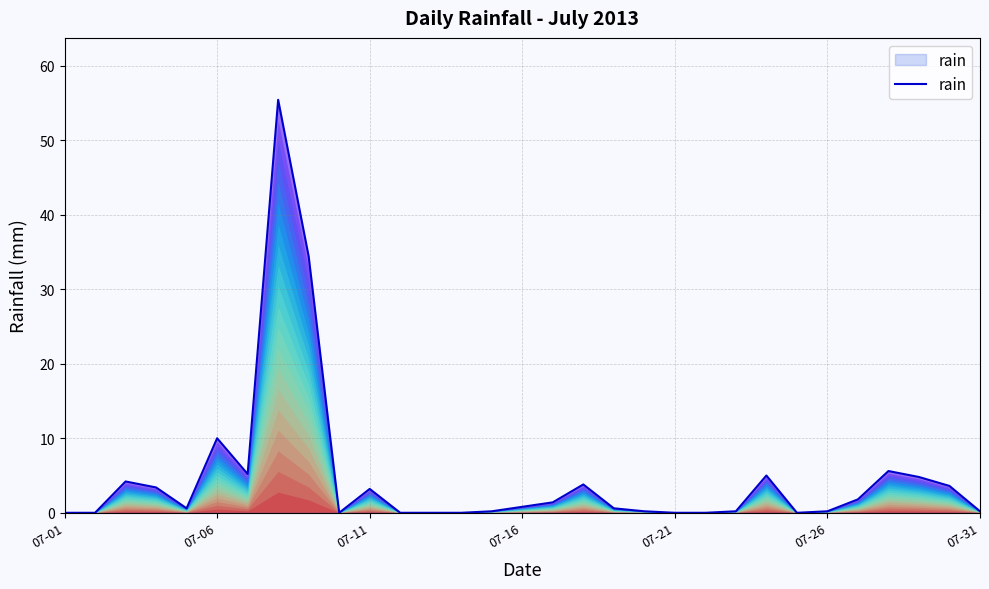

What is the difference between the maximum and minimum values?

55.4